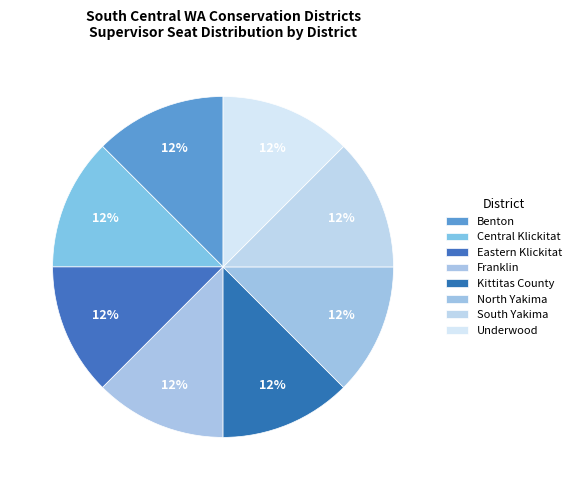

To the nearest percent, what is the average slice percentage?

12%